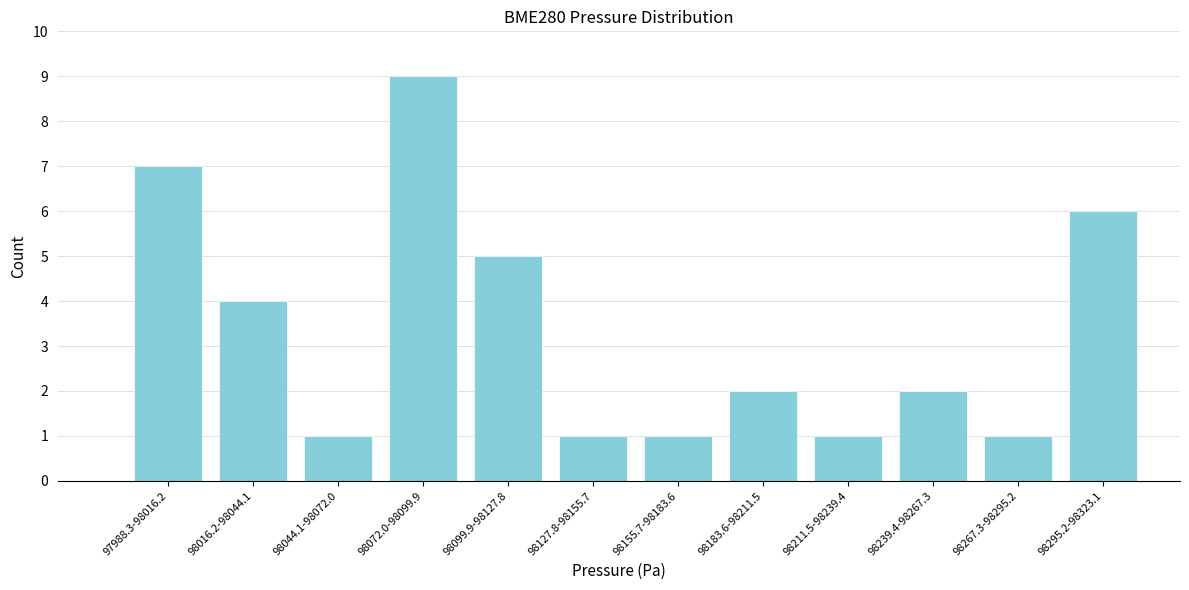

Reading left to right, list all the values displayed in this chart.

7	4	1	9	5	1	1	2	1	2	1	6